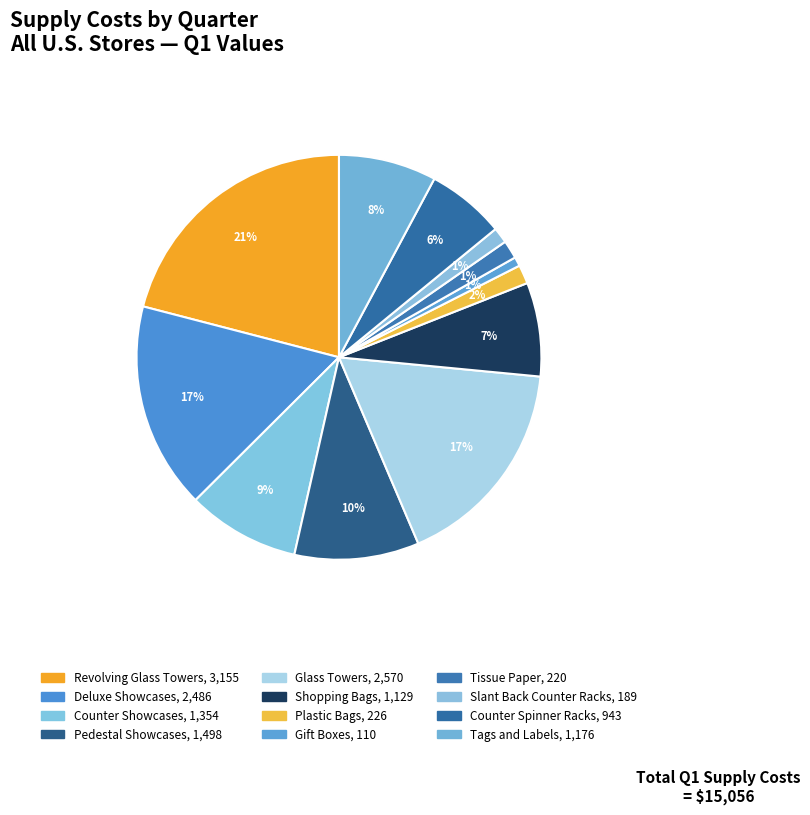

How many slices are in this pie chart?

12